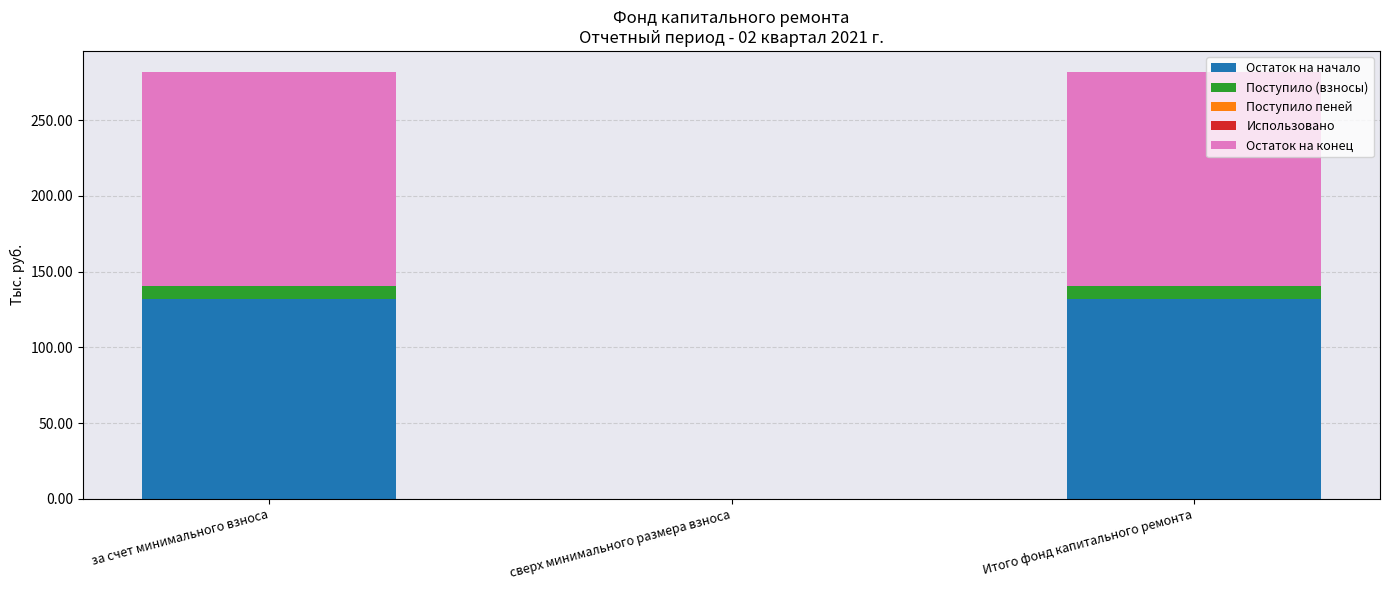

What is the maximum value for Остаток на начало?

132.1